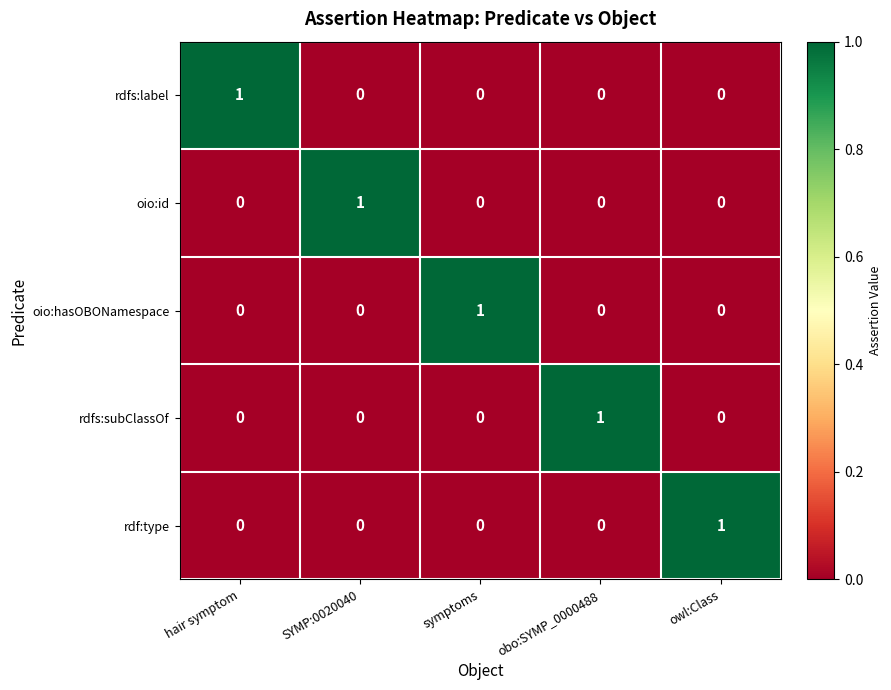

Which category has the highest value in the rdf:type series?

owl:Class